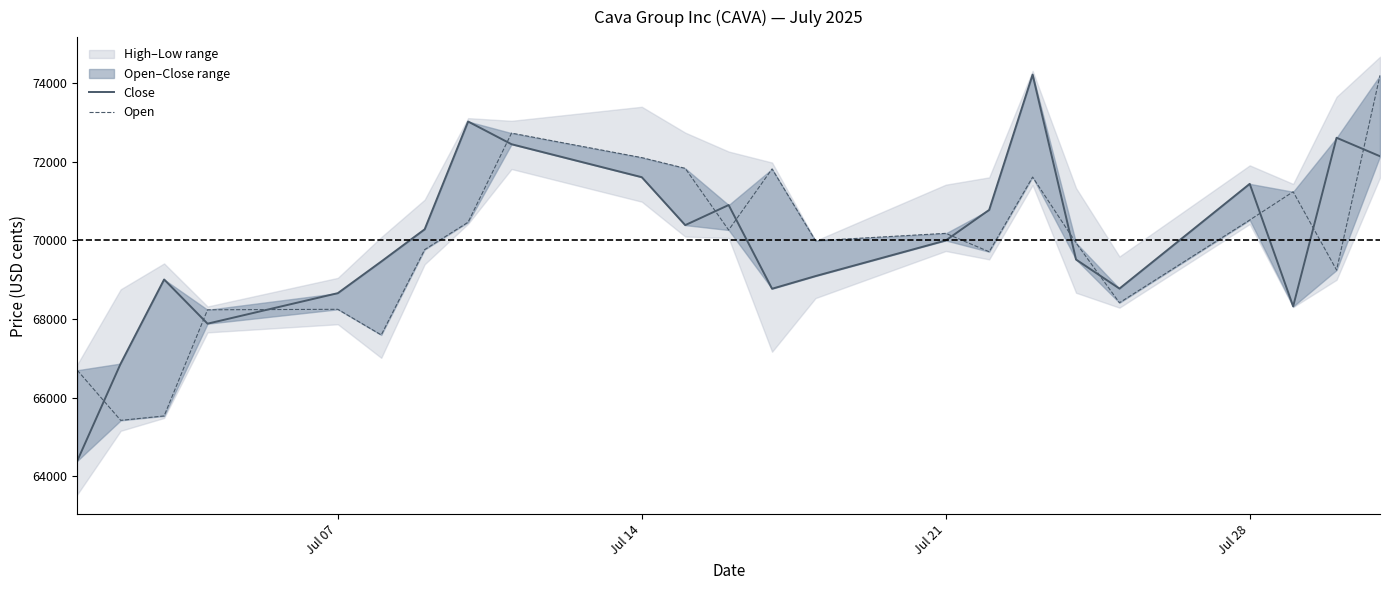

True or false: Close and Open intersect in this chart.

True